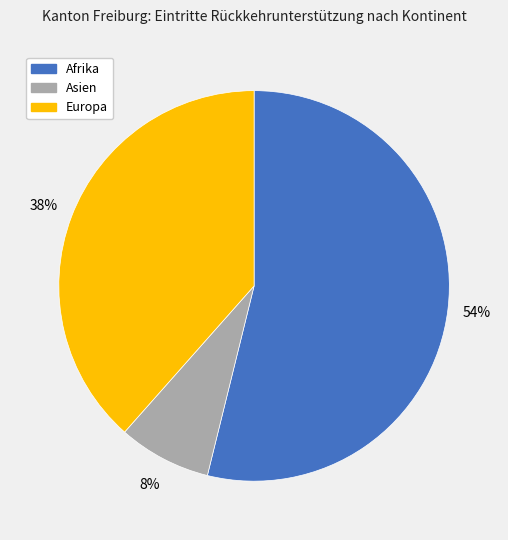

Is there a majority slice in this chart?

Yes